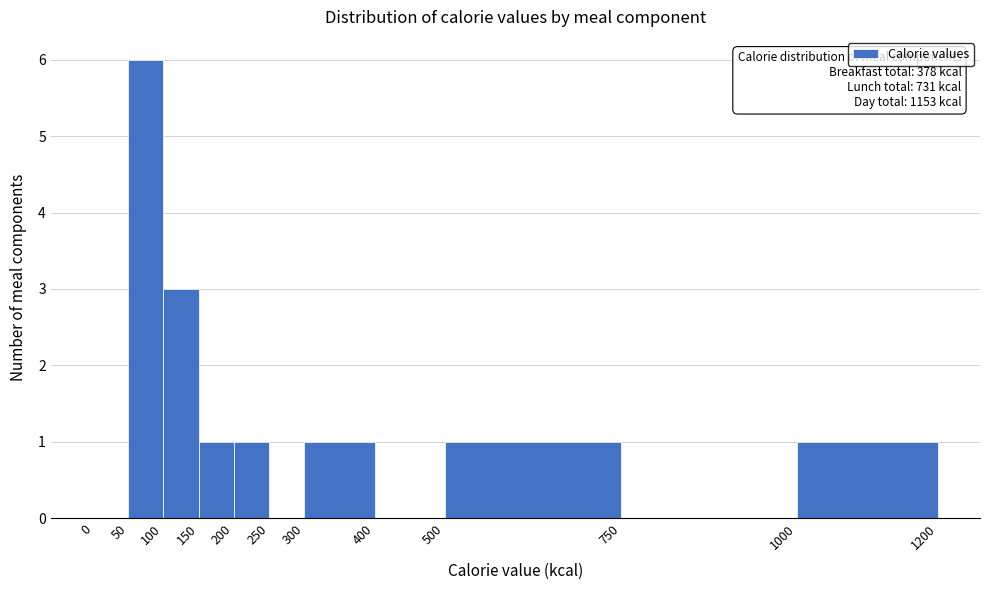

Which range on the x-axis has the tallest bar?

50 to 100